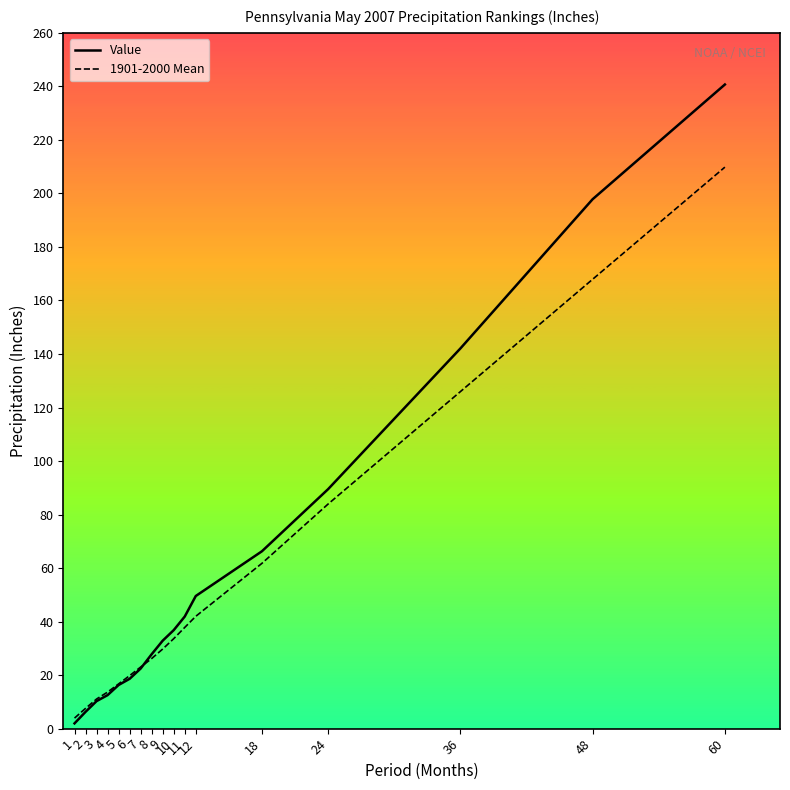

Rank the series at 60 from lowest to highest value.

1901-2000 Mean, Value